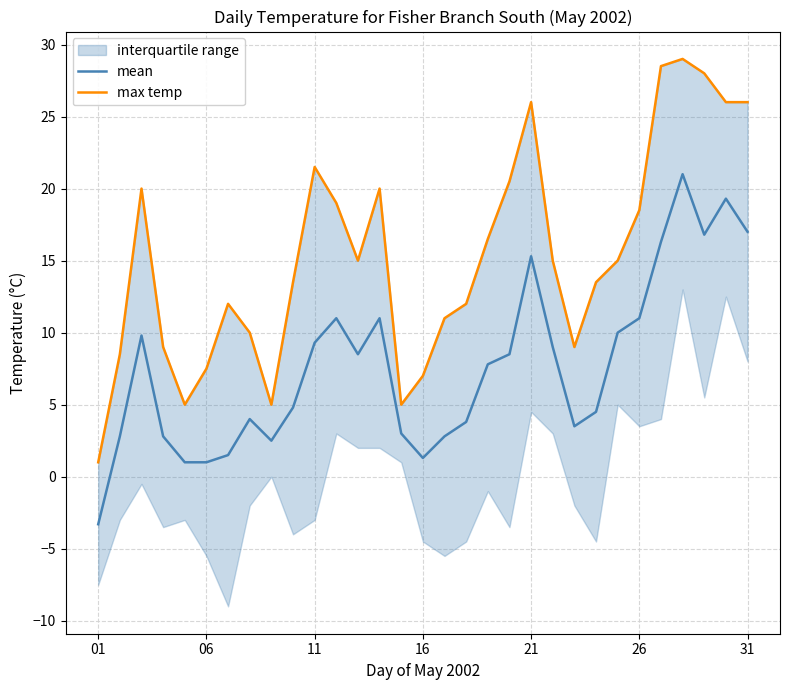

At 19, list the series in order from largest to smallest.

max temp, mean